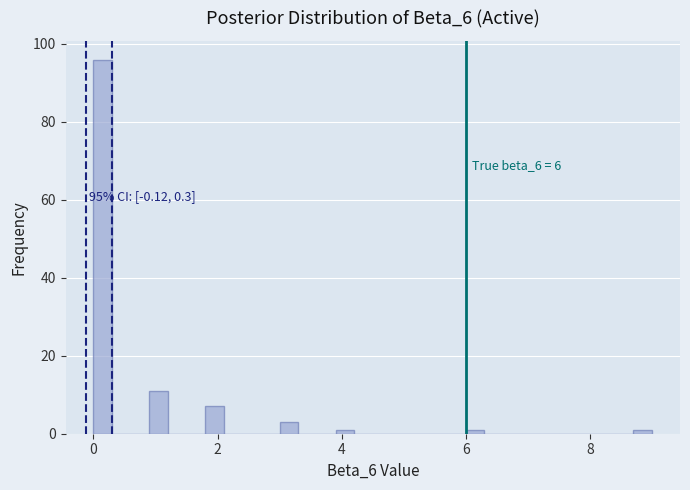

Around what value on the x-axis is the tallest bar? Give the approximate position of its centre, as read against the axis.

0.2